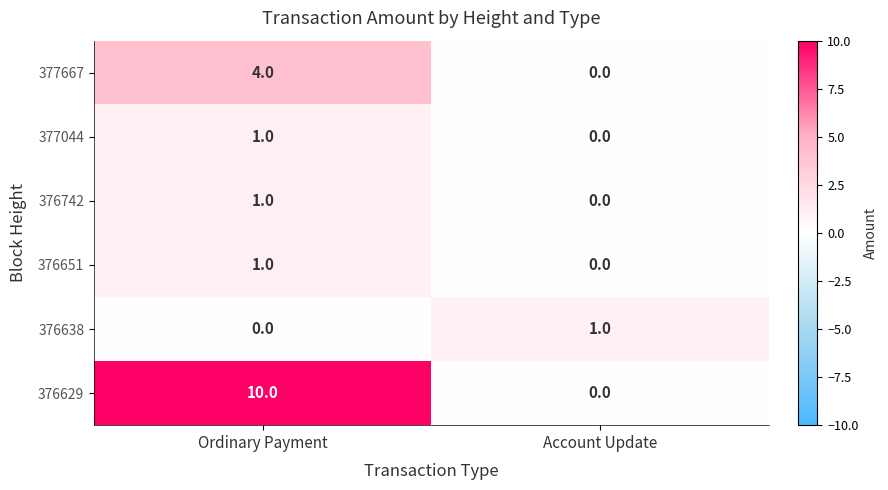

True or false: 376742 has a value of 0 at Account Update.

True